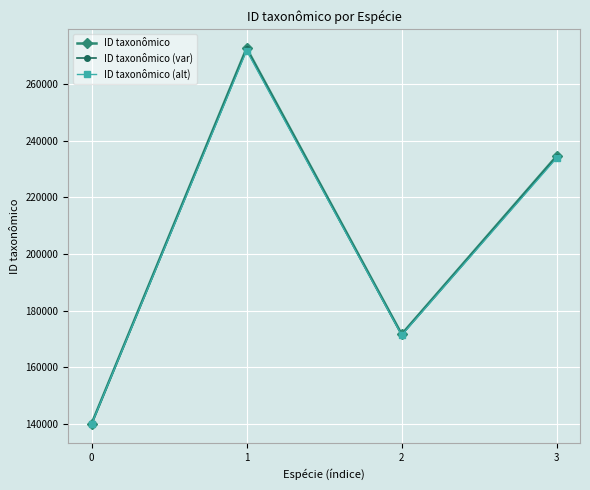

In ID taxonômico (var), how many points are lower than both neighbors (excluding endpoints)?

1